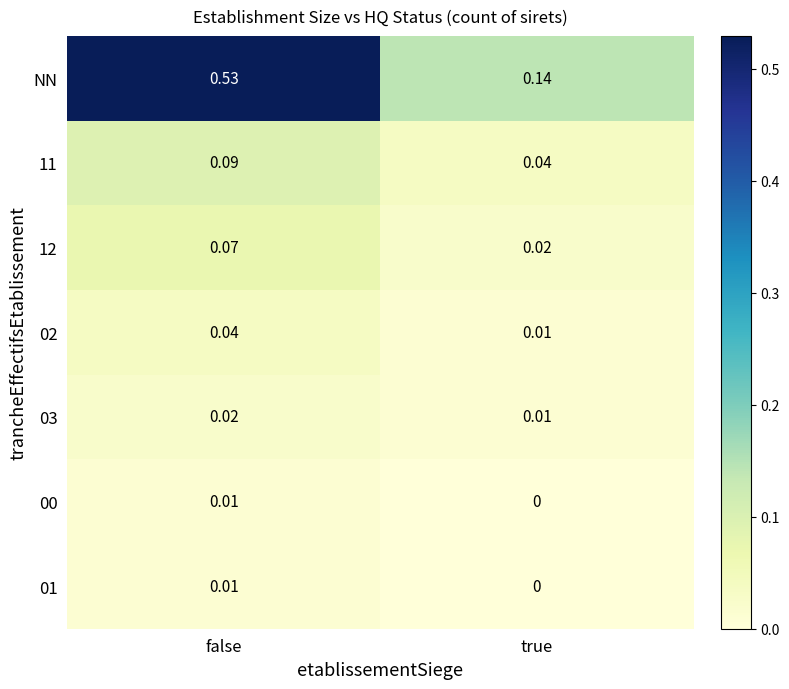

At which label does 02 reach its minimum?

true